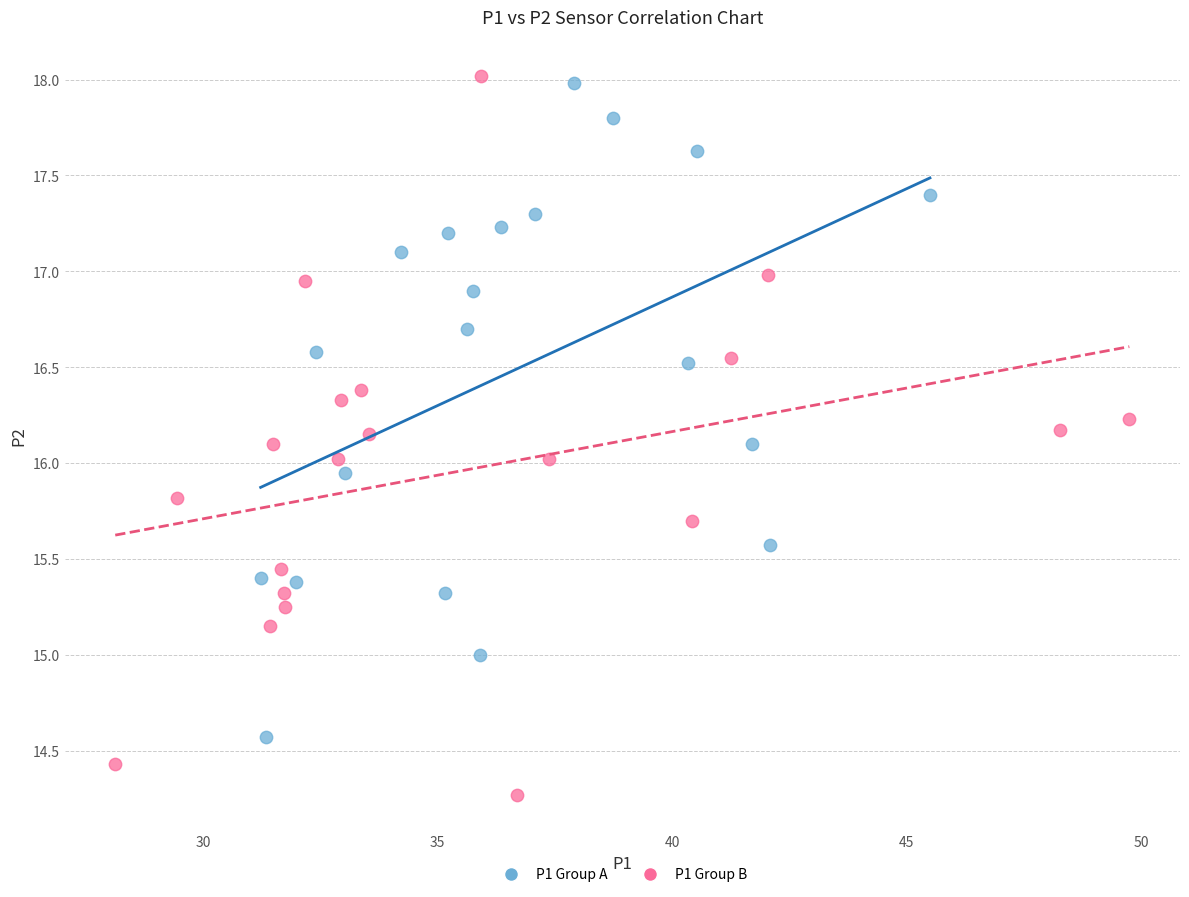

Which series has the widest spread of Y values?

P1 Group B